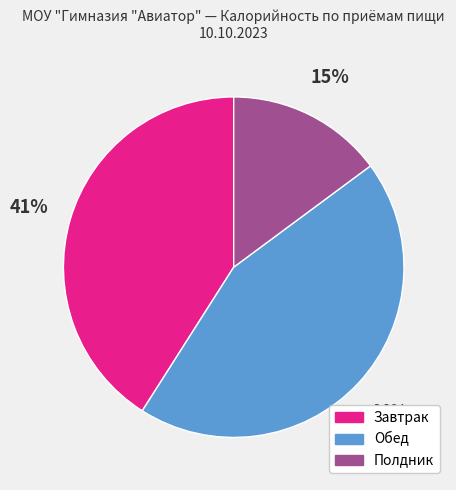

Is the sum of Завтрак and Полдник greater than half?

Yes